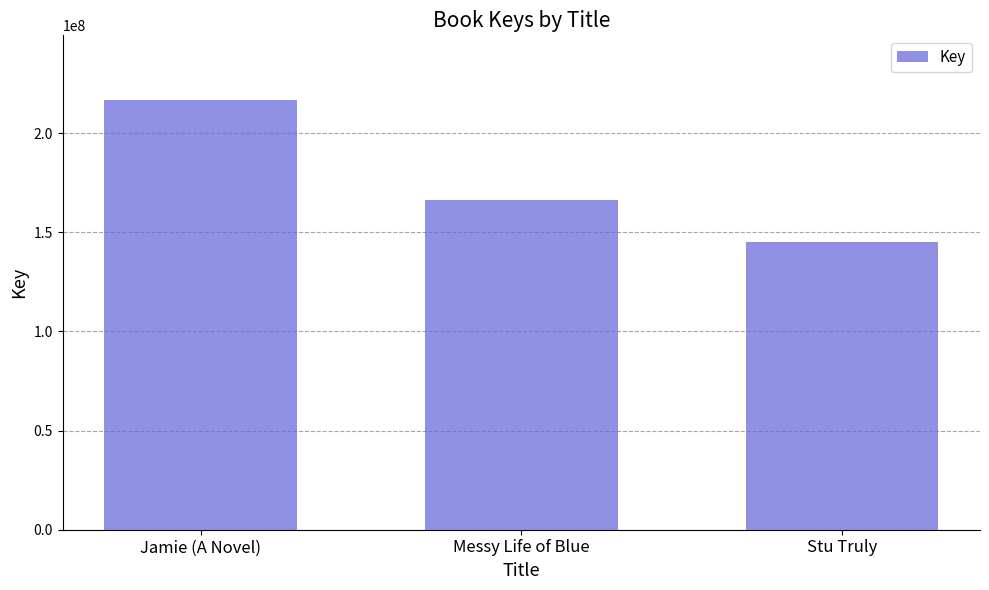

Which category has the lowest value across all series?

Stu Truly